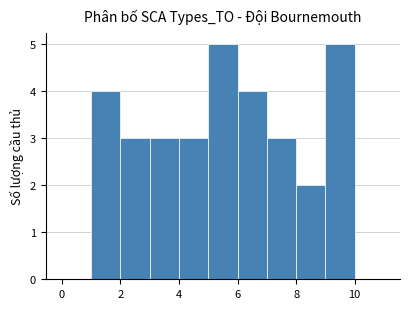

Reading left to right, list every bar in this chart as the range it spans on the x-axis followed by its height. The values are not printed on the chart, so give them approximately, as read against the axis.

0 to 1: 0
1 to 2: 4
2 to 3: 3
3 to 4: 3
4 to 5: 3
5 to 6: 5
6 to 7: 4
7 to 8: 3
8 to 9: 2
9 to 10: 5
10 to 11: 0